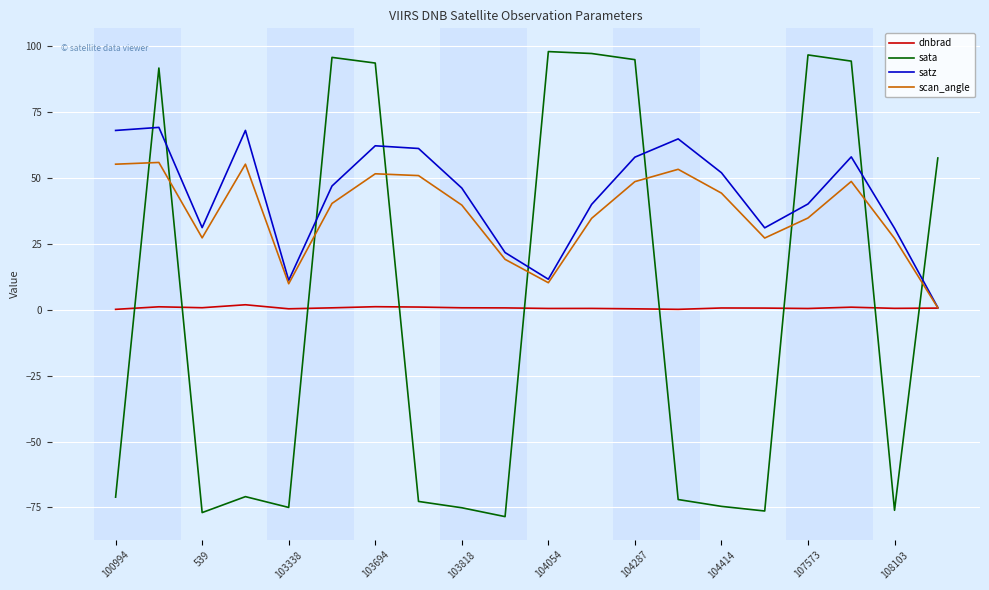

Which series ends up on top after the final intersection of sata and satz?

sata